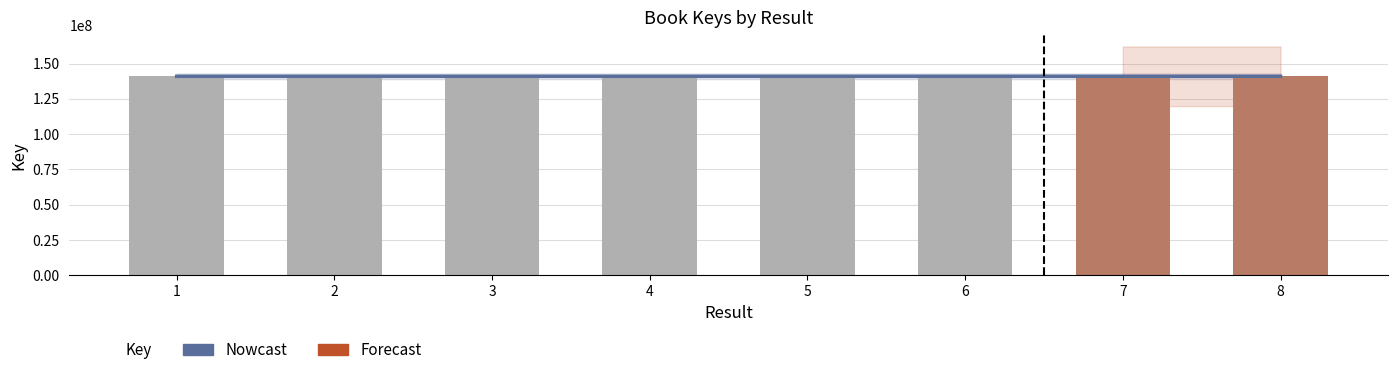

Which label corresponds to the smallest value in the chart?

6